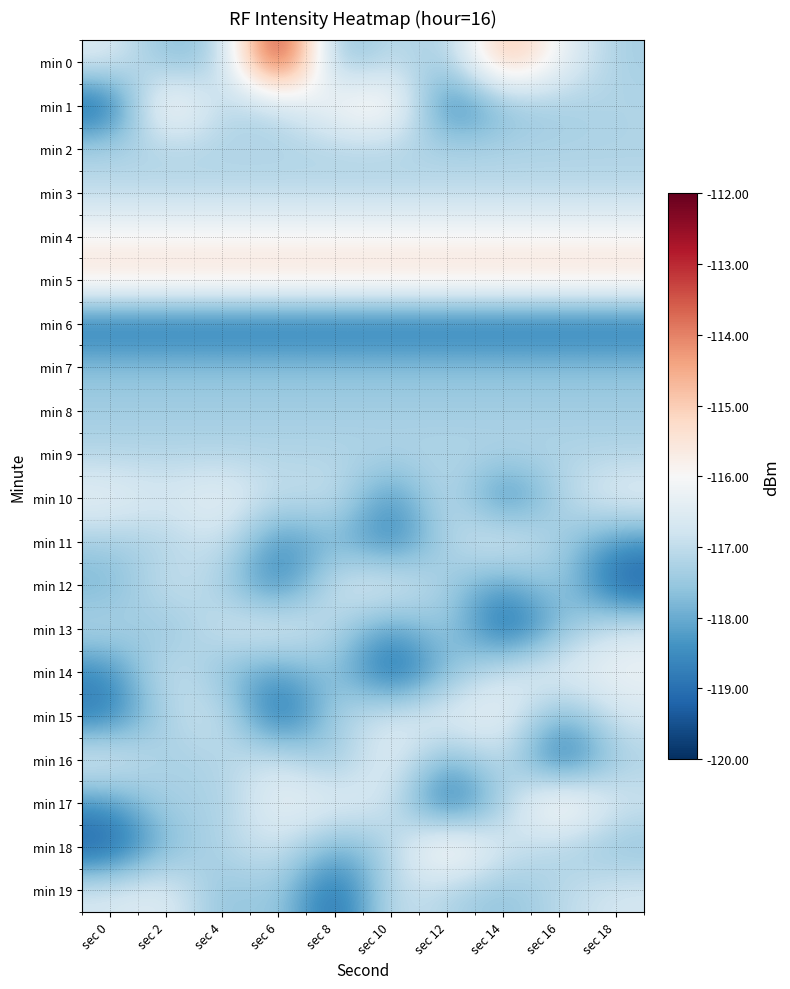

At which category is the sum across all series the highest?

sec 2